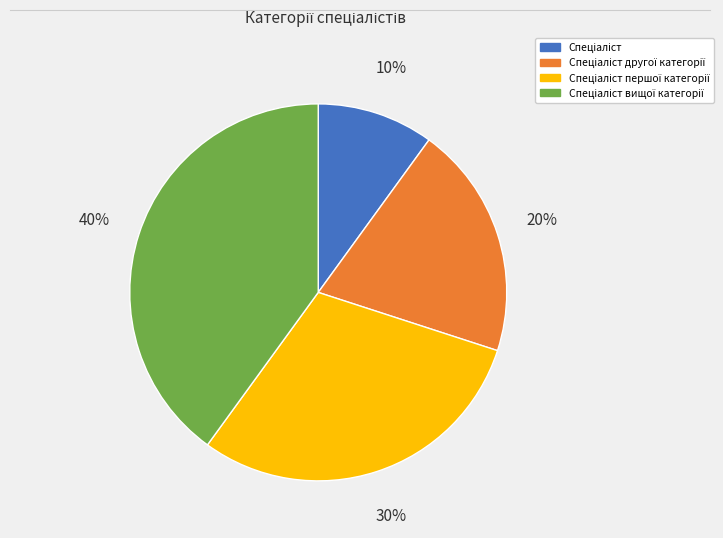

To the nearest percent, what is the average slice percentage?

25%